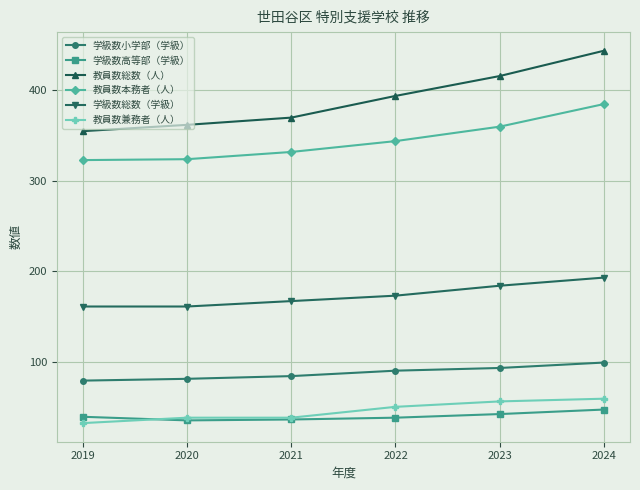

What is the total value across all series at 2024?

1227